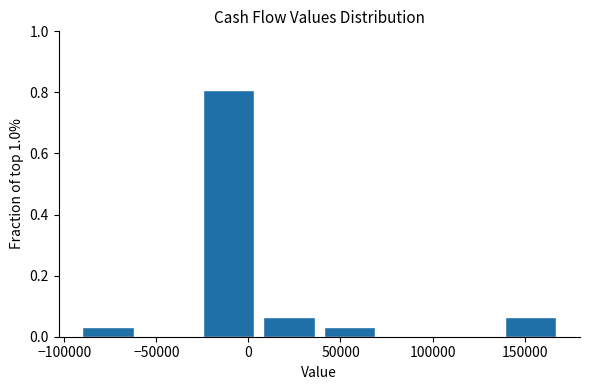

Reading left to right, transcribe this chart: for each bar, give the range it covers on the x-axis and its height. Neither the bar edges nor the heights are printed on the chart, so give them approximately, as read against the axes.

-95000 to -60000: 0.04
-60000 to -25000: 0
-25000 to 5000: 0.80
5000 to 40000: 0.06
40000 to 70000: 0.04
70000 to 105000: 0
105000 to 135000: 0
135000 to 170000: 0.06